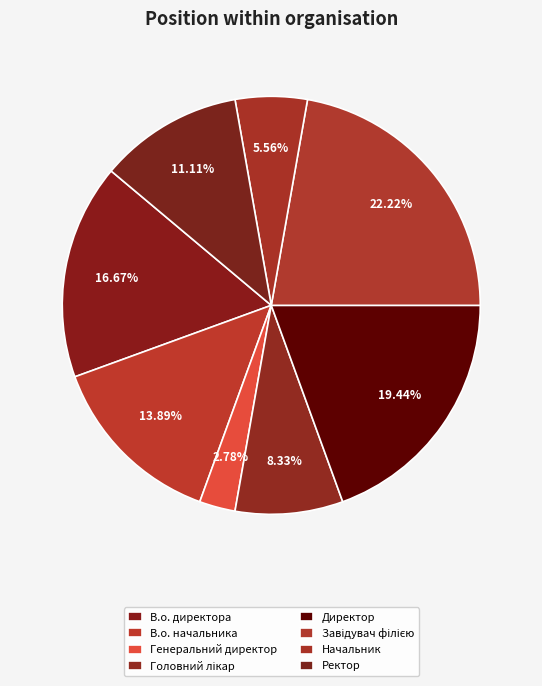

Is there a majority slice in this chart?

No